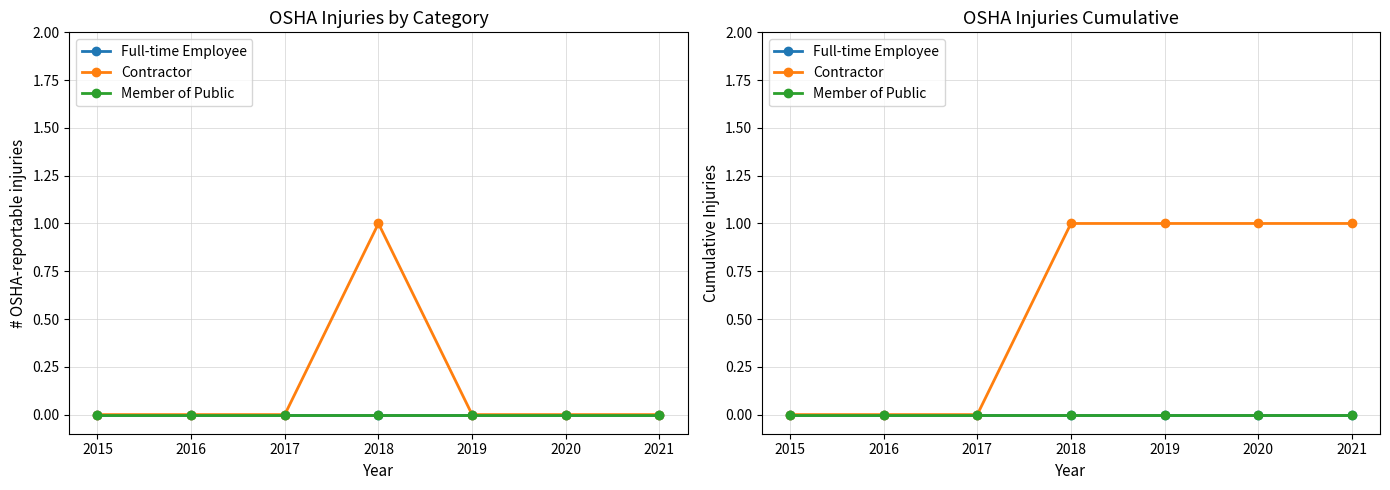

At how many categories does at least one series exceed 0?

4